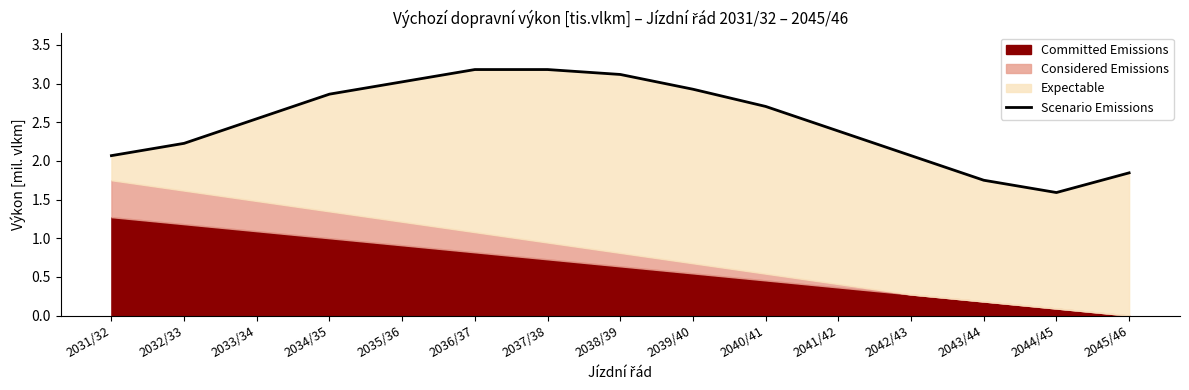

What is the label of the 8th point from the right?

2038/39